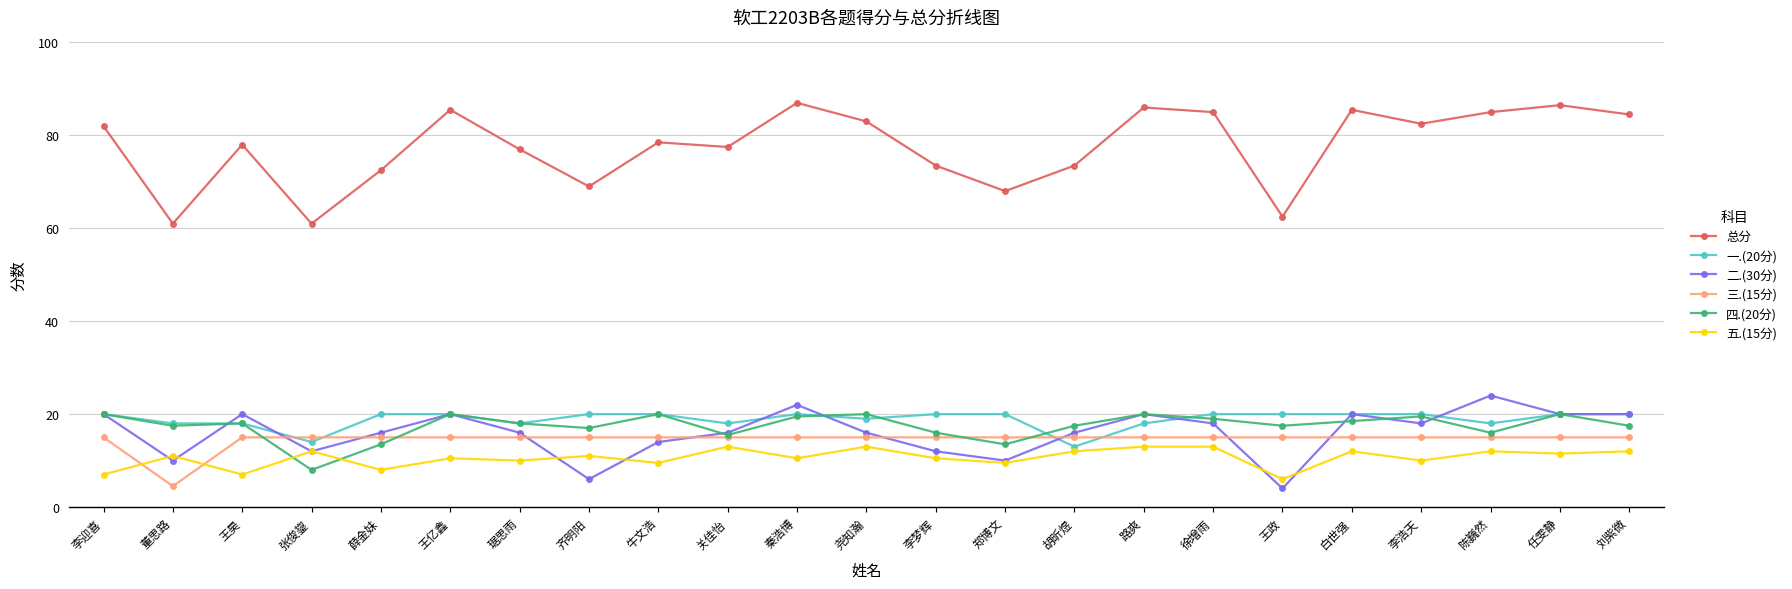

At which category does 总分 reach its first local peak?

王昊